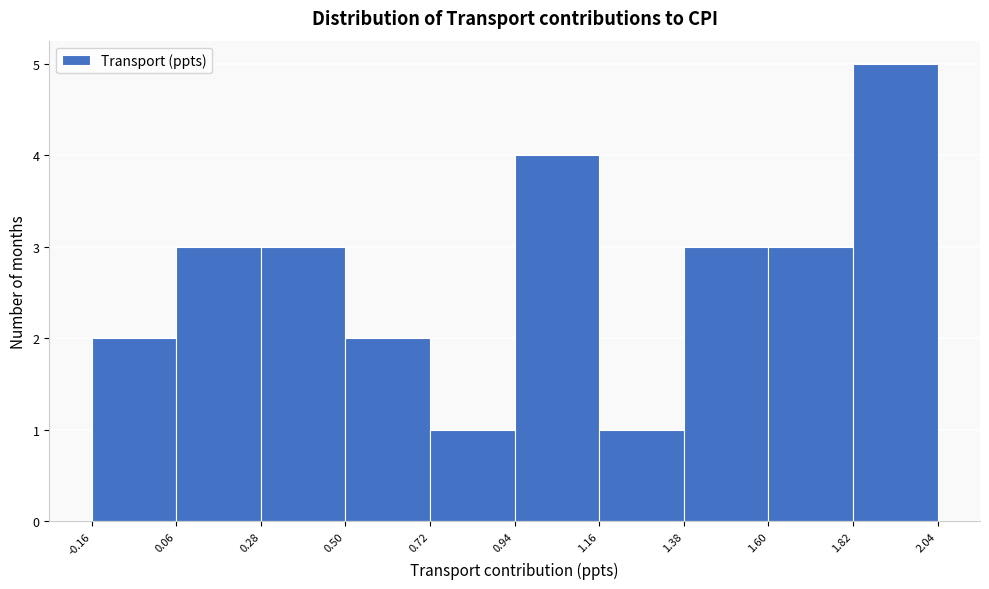

Reading left to right, transcribe this chart: for each bar, give the range it covers on the x-axis and its height. The values are not printed on the chart, so give them approximately, as read against the axis.

-0.16 to 0.06: 2
0.06 to 0.28: 3
0.28 to 0.50: 3
0.50 to 0.72: 2
0.72 to 0.94: 1
0.94 to 1.16: 4
1.16 to 1.38: 1
1.38 to 1.60: 3
1.60 to 1.82: 3
1.82 to 2.04: 5